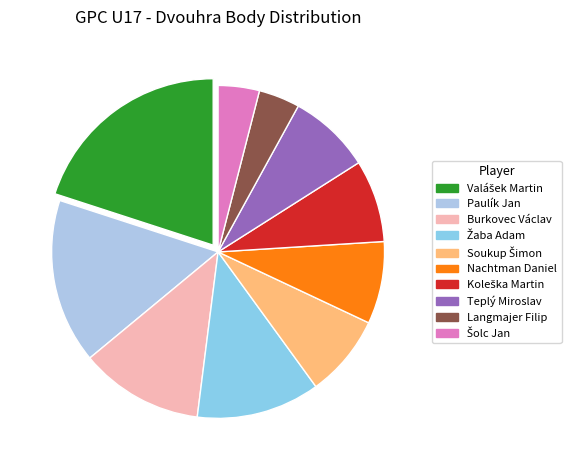

To the nearest percent, what is the difference between the largest and smallest slice percentages?

16%